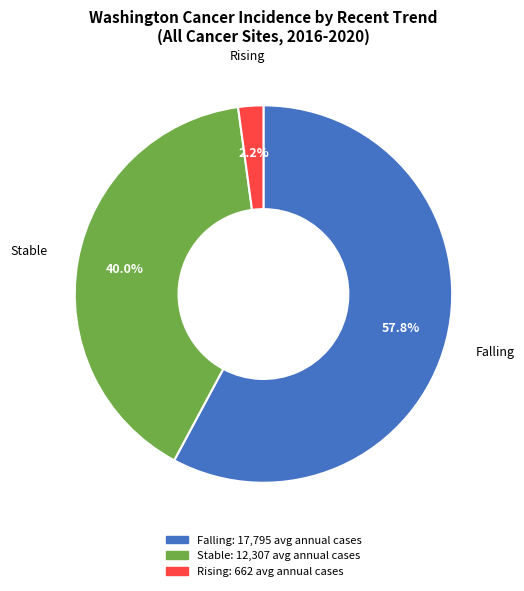

Is there a majority slice in this chart?

Yes